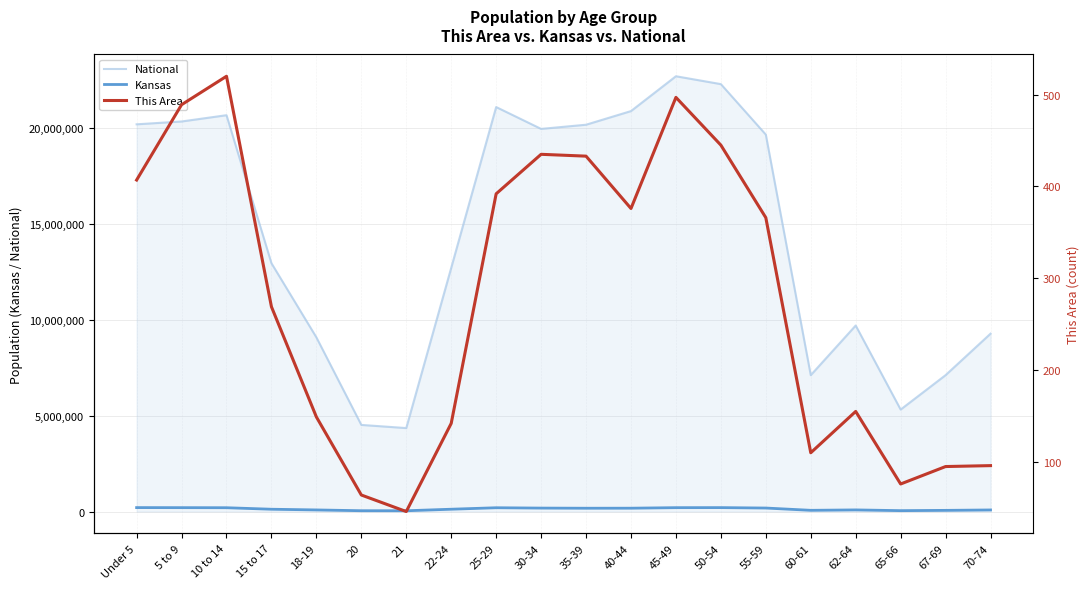

True or false: This Area and Kansas intersect in this chart.

False